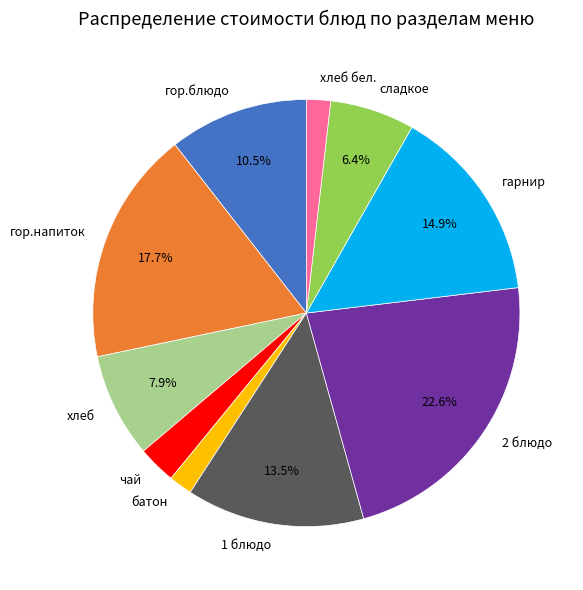

Which has a higher value, гор.блюдо or батон?

гор.блюдо